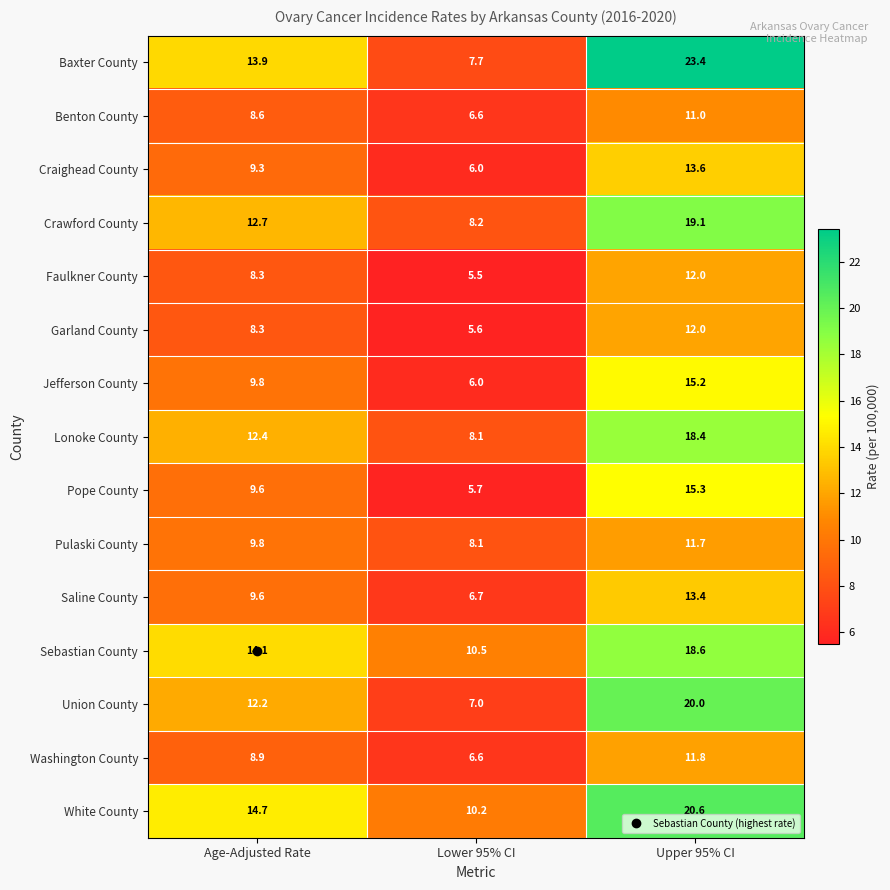

List the labels in order of Pulaski County value, largest first.

Upper 95% CI, Age-Adjusted Rate, Lower 95% CI